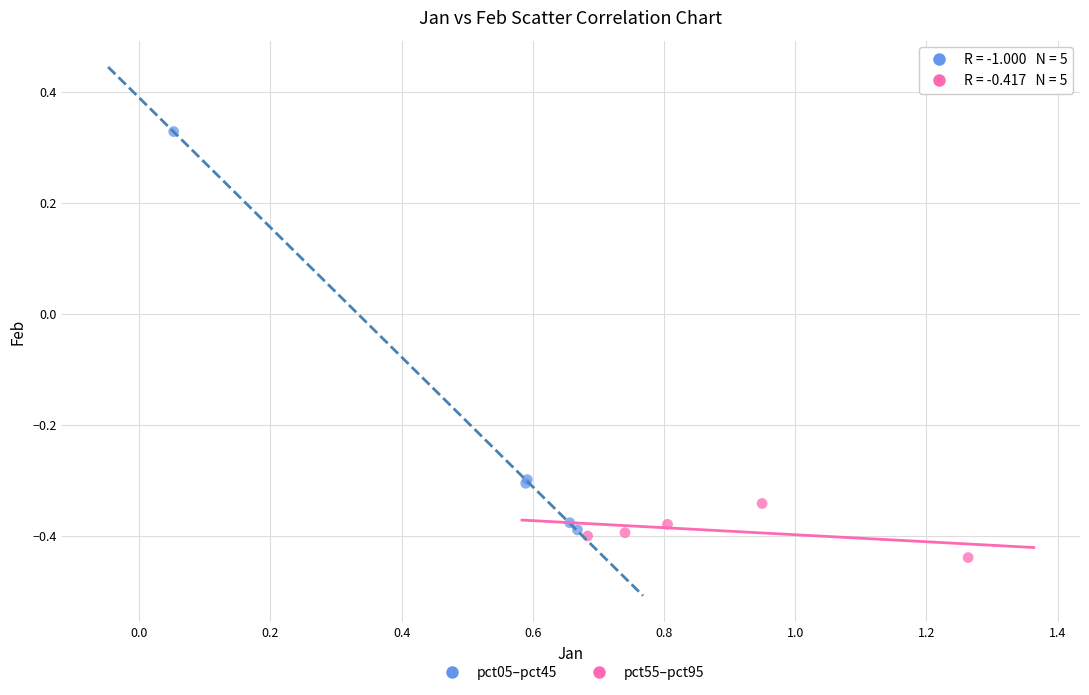

Which series contains the highest Y value?

pct05–pct45